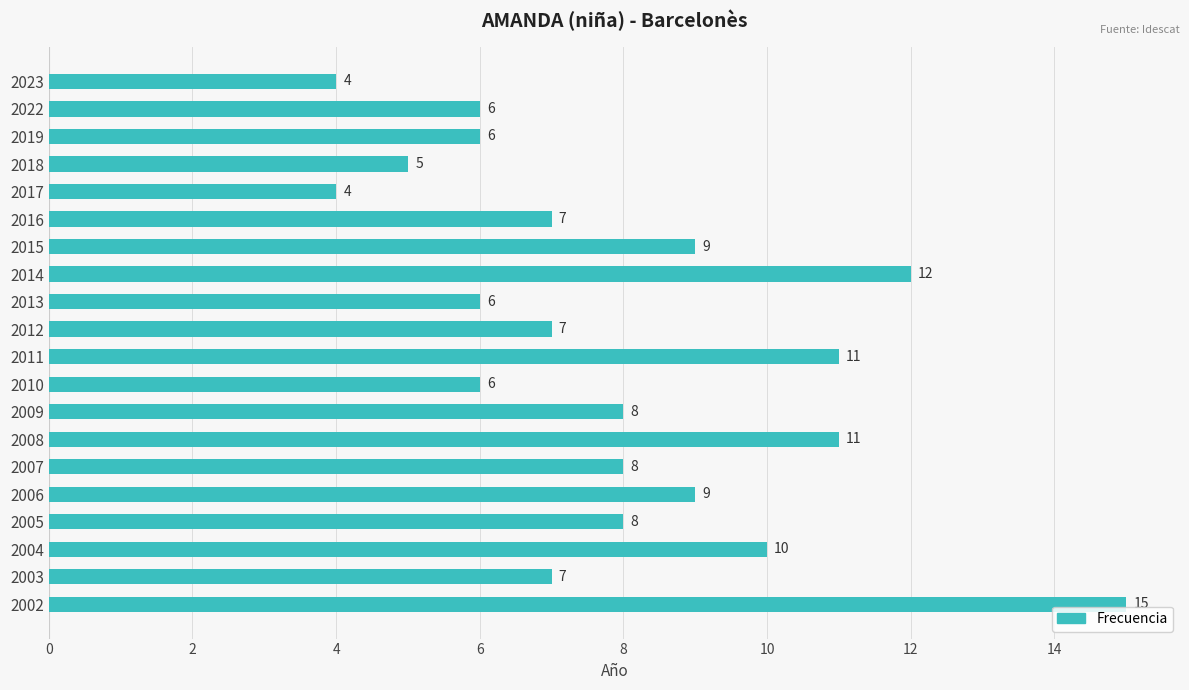

How many data points does each series have?

20